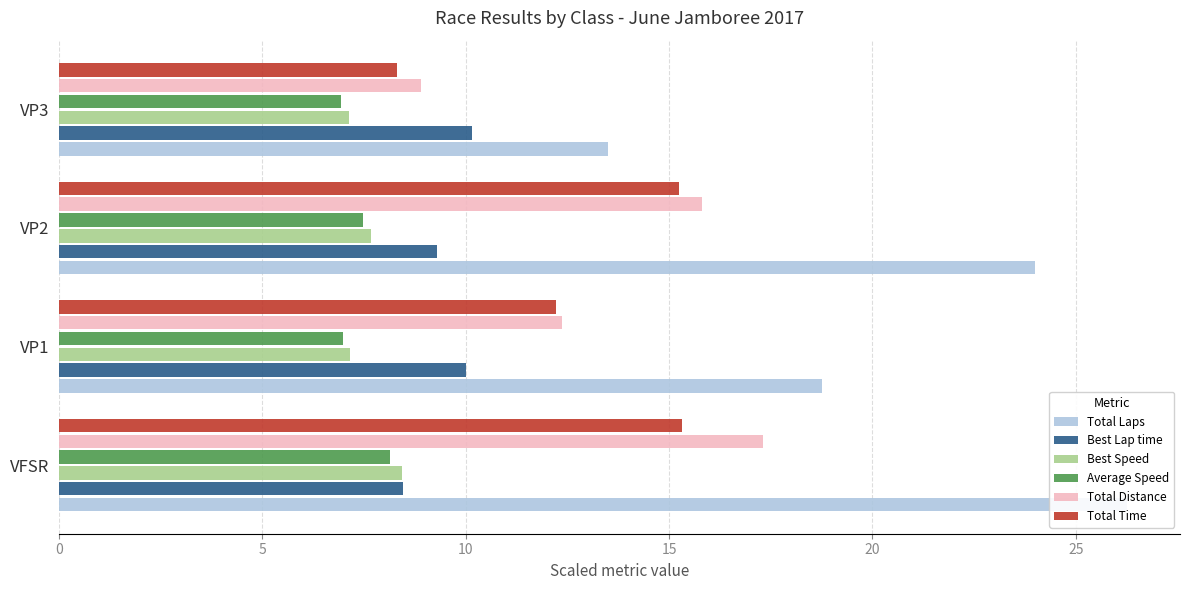

Which series changed the most between VP1 and VP2?

Total Laps